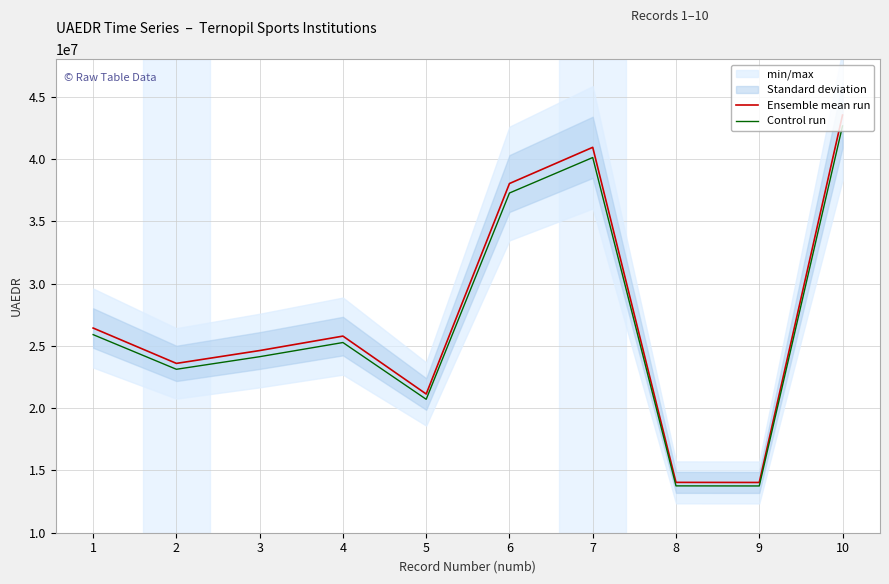

List the series in order of their peak value, highest first.

Ensemble mean run, Control run